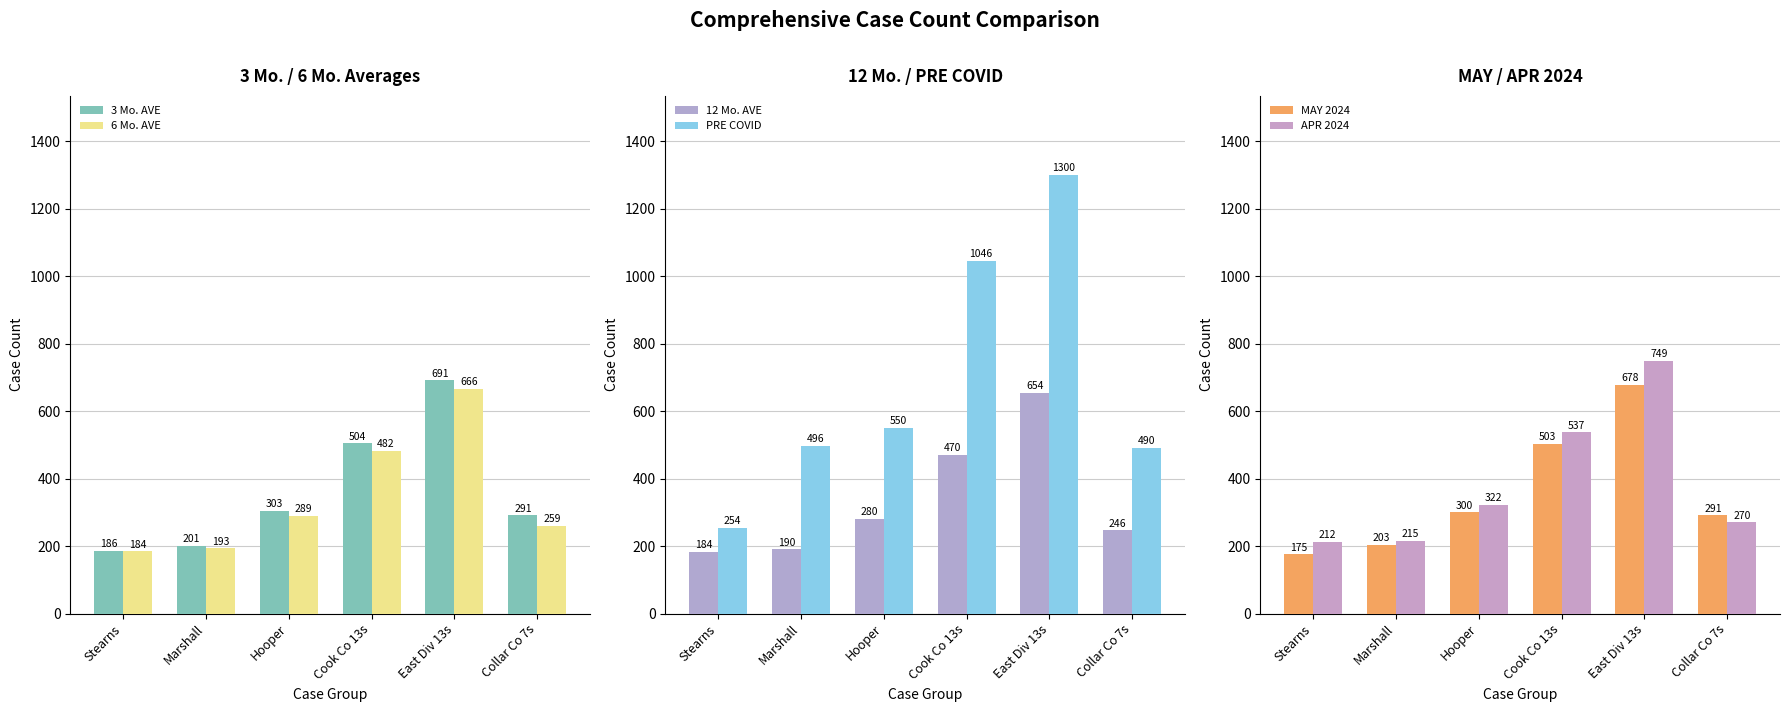

At which label is PRE COVID closest to 777?

Hooper